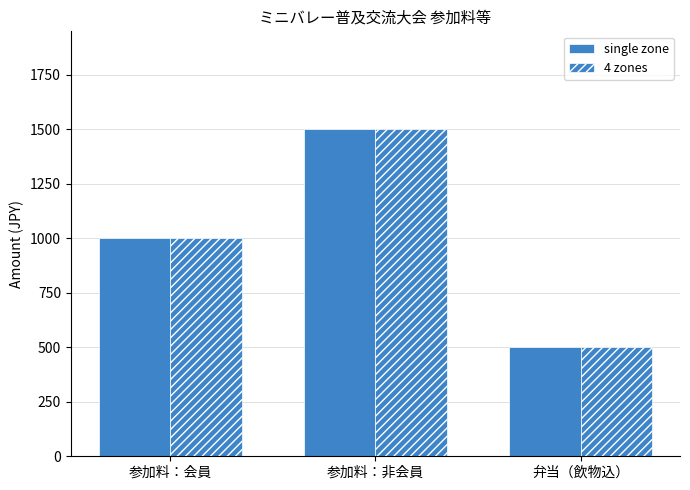

Is the value of single zone at 参加料：会員 greater than the value of 4 zones at 参加料：非会員?

No